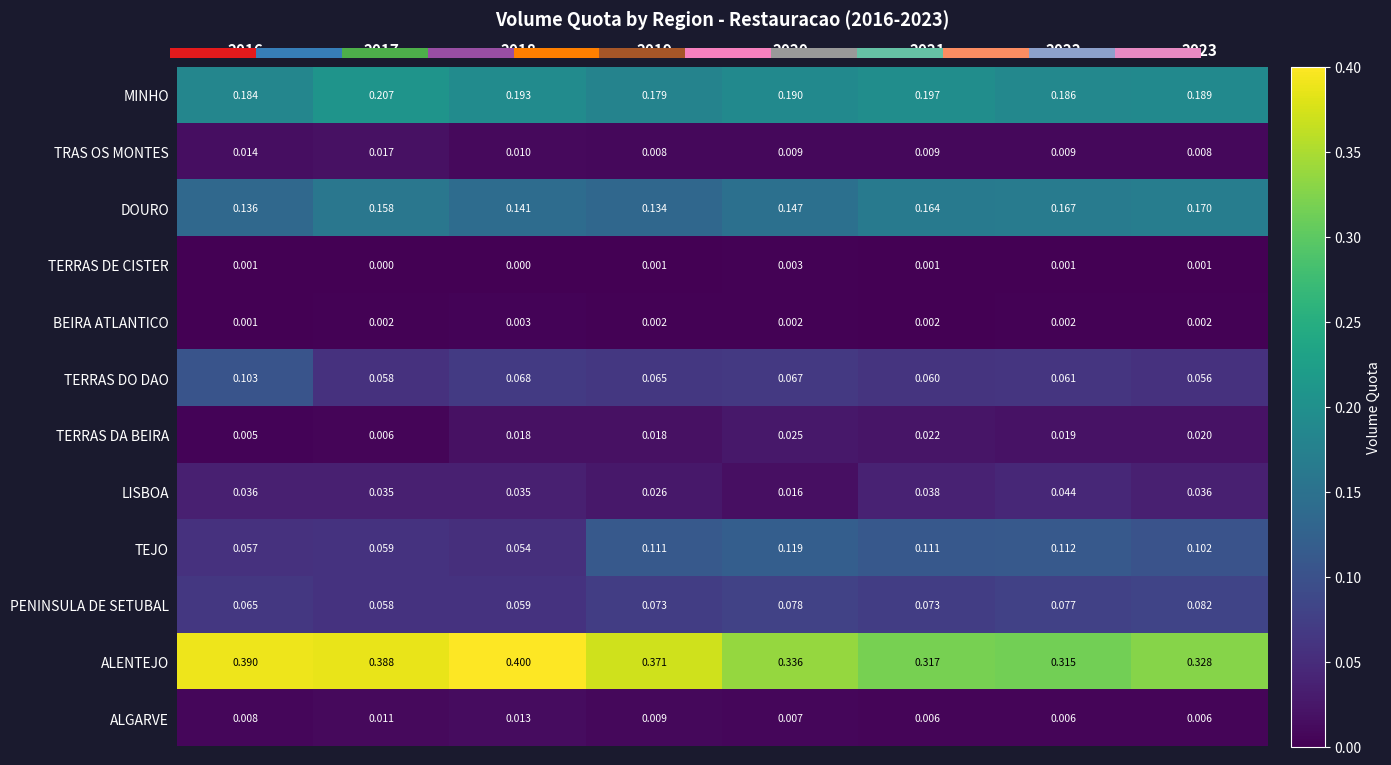

Is the value of BEIRA ATLANTICO at 2022 greater than the value of DOURO at 2022?

No